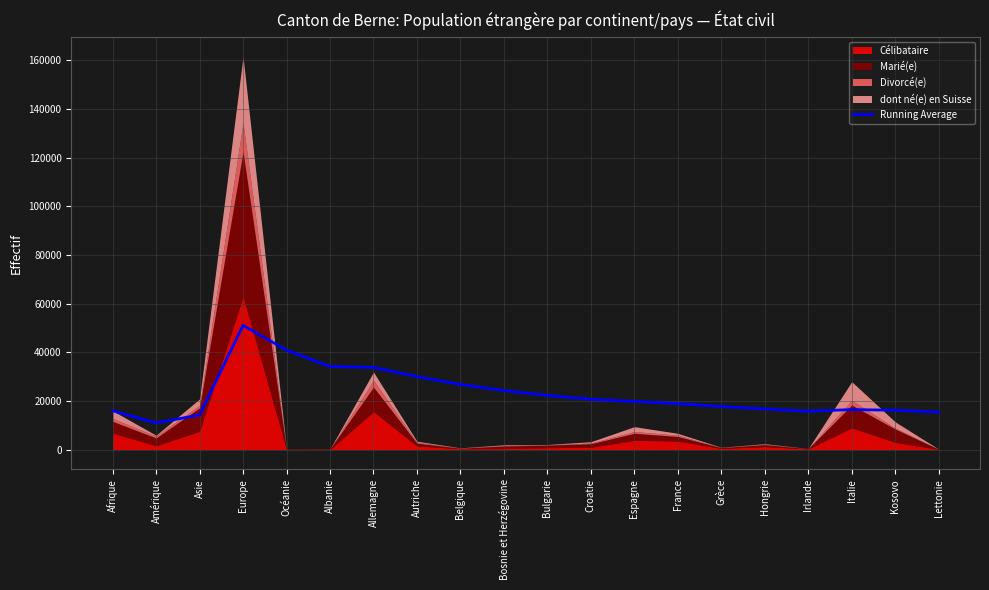

The Running Average series shows 33693.1 at Espagne. True or false?

False